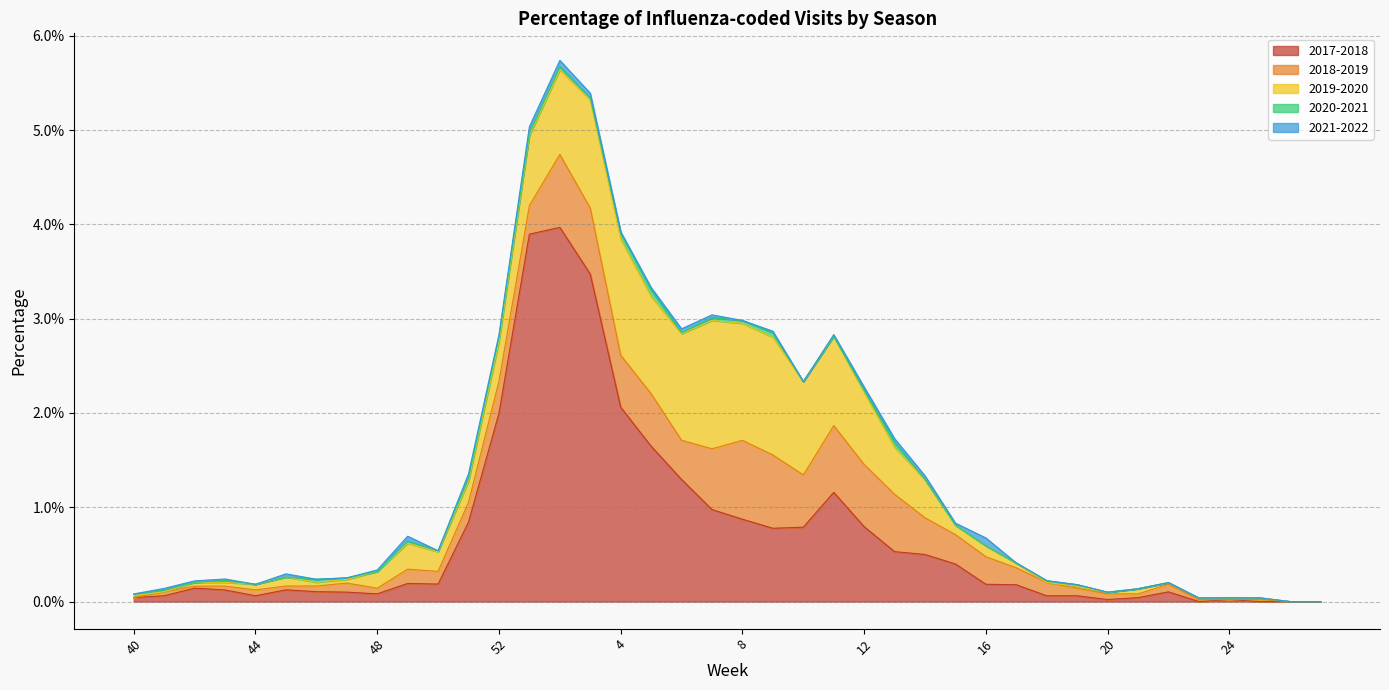

Which label corresponds to the smallest value in the chart?

23